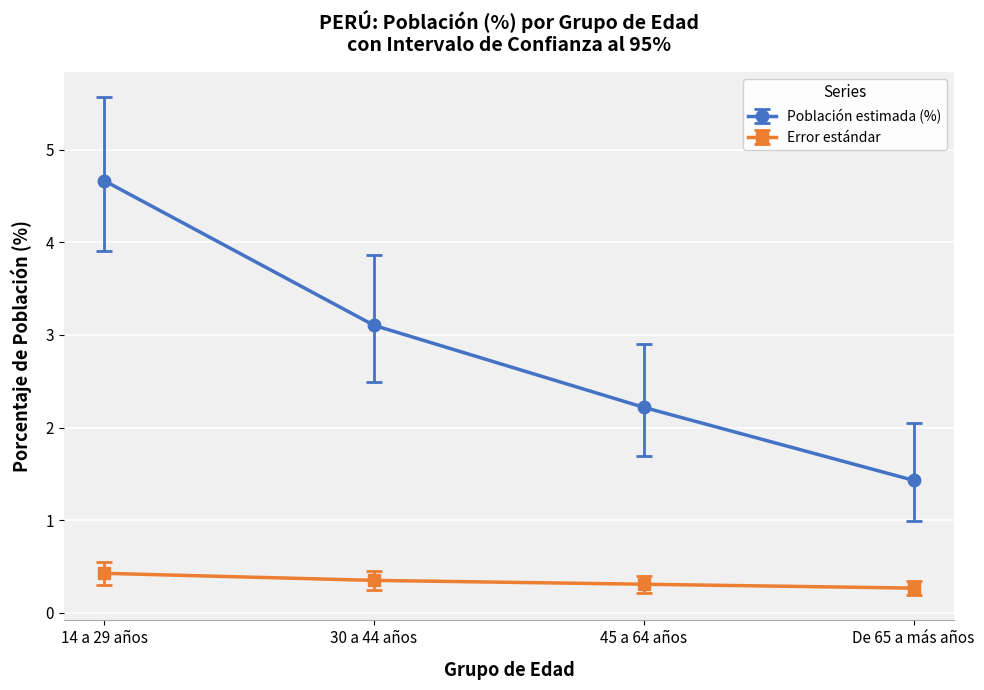

What is the greatest value displayed?

4.7